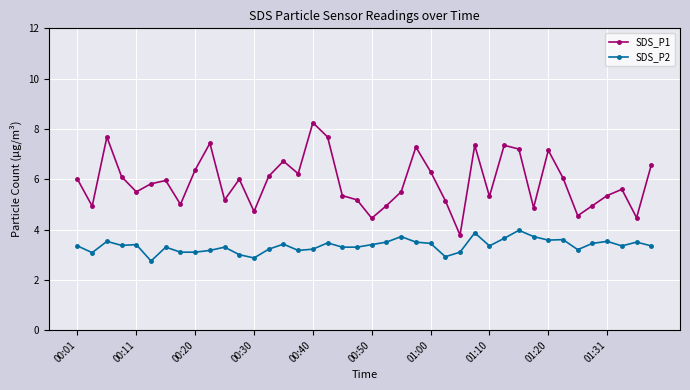

What is the minimum value shown in the chart?

2.8